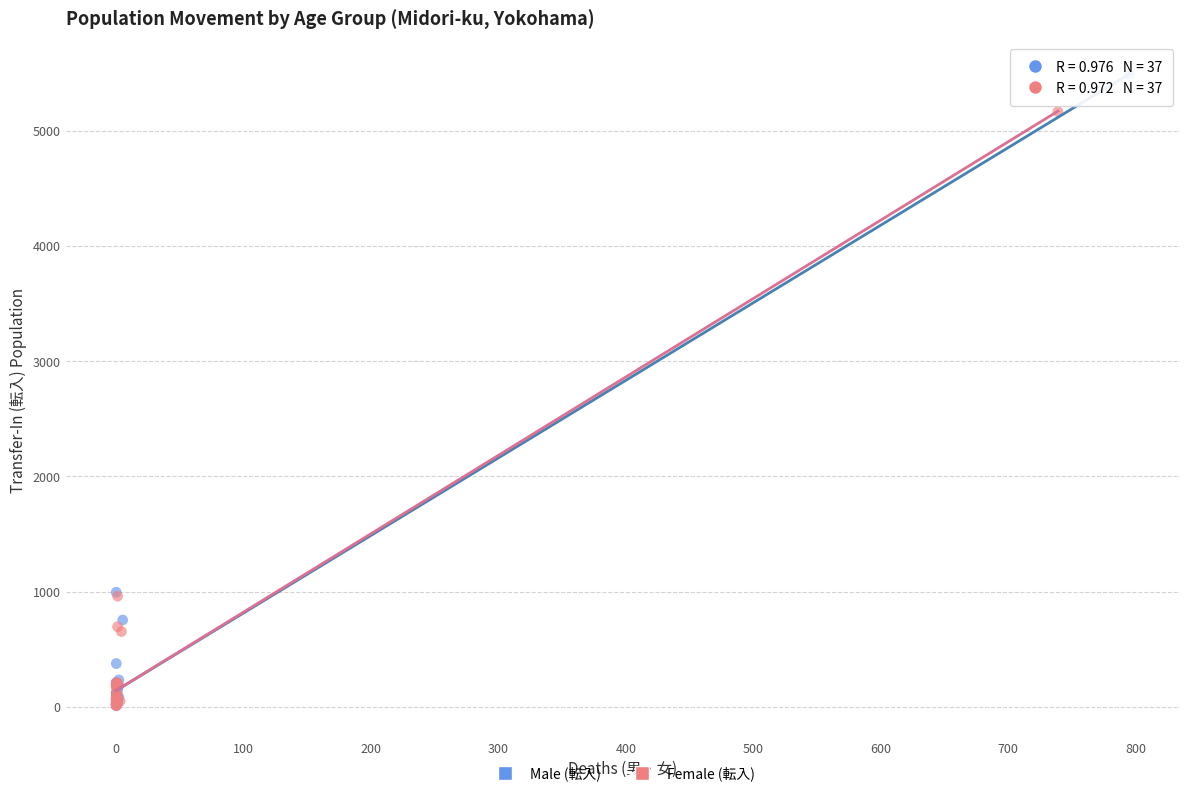

Which series reaches the maximum Y coordinate?

Male (転入)